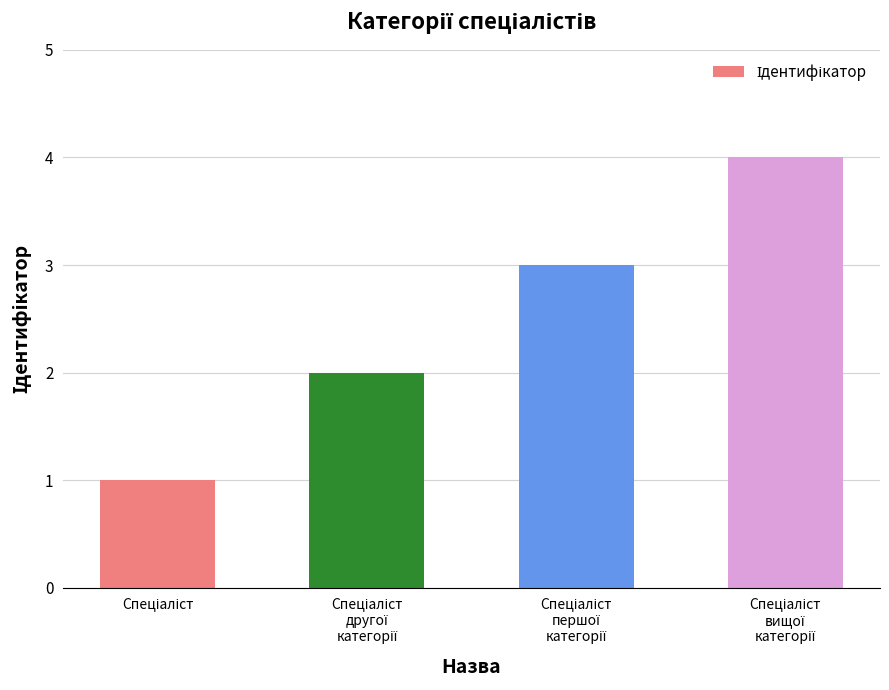

What is the maximum value shown in the chart?

4